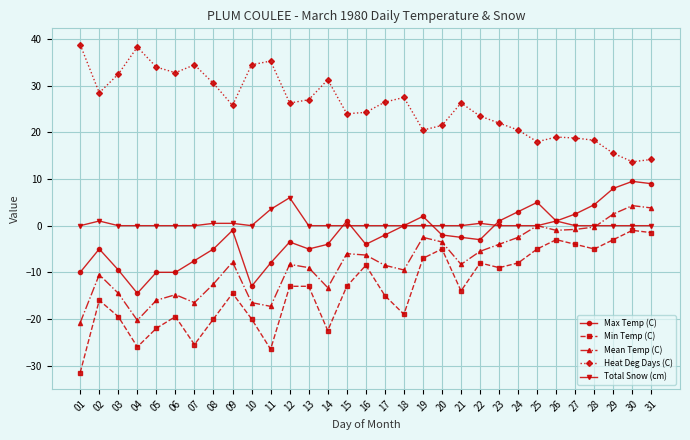

Is the value of Heat Deg Days (C) at 30 greater than the value of Min Temp (C) at 26?

Yes